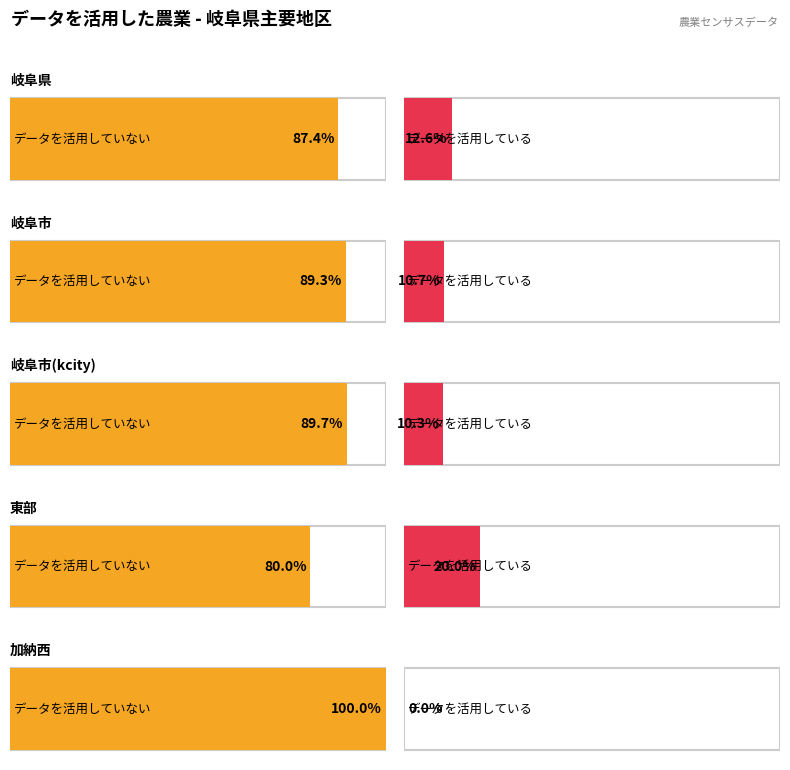

Which series has the largest total across all categories?

データを活用した農業を行っていない